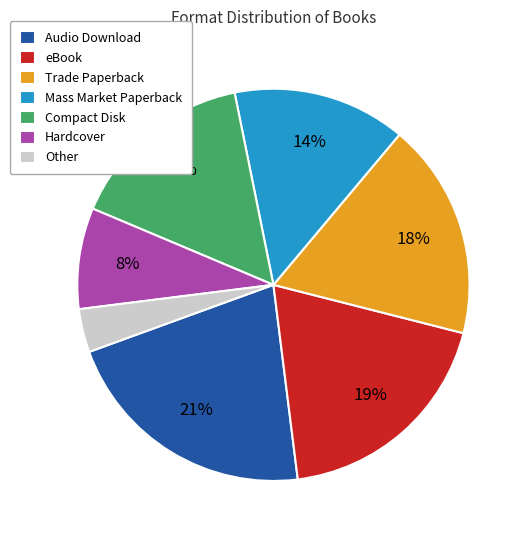

Count the number of slices in the pie.

7